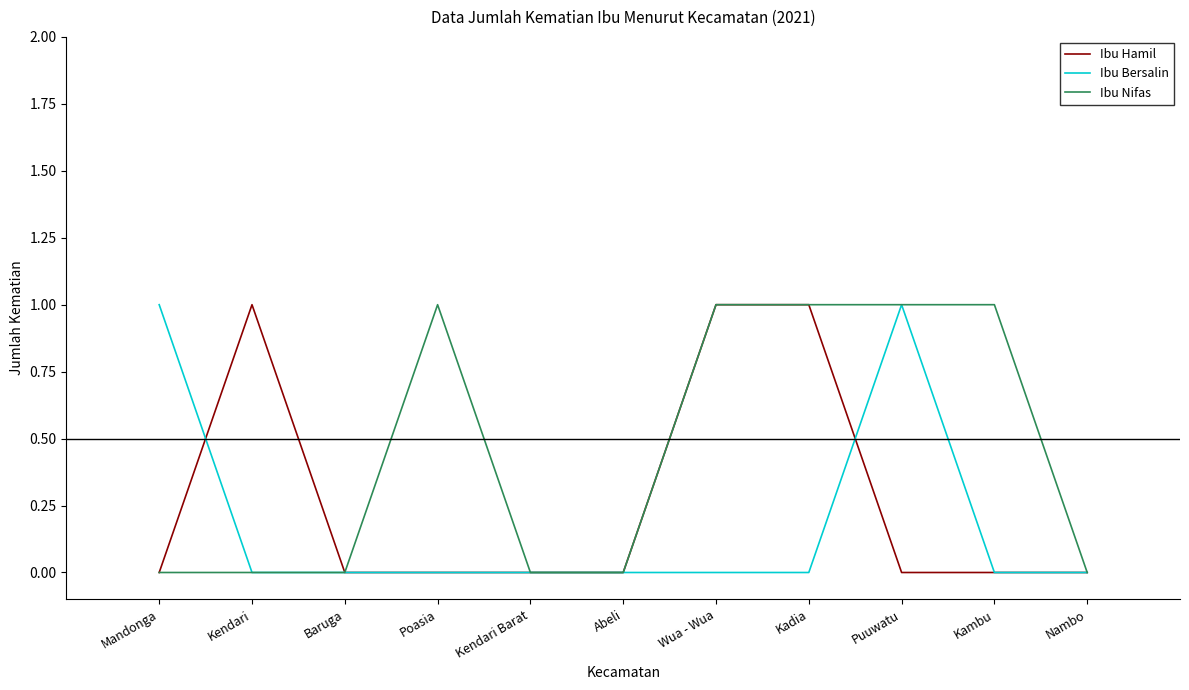

Reading left to right, list all the values displayed in this chart.

Ibu Hamil: Mandonga=0	Kendari=1	Baruga=0	Poasia=0	Kendari Barat=0	Abeli=0	Wua - Wua=1	Kadia=1	Puuwatu=0	Kambu=0	Nambo=0
Ibu Bersalin: Mandonga=1	Kendari=0	Baruga=0	Poasia=0	Kendari Barat=0	Abeli=0	Wua - Wua=0	Kadia=0	Puuwatu=1	Kambu=0	Nambo=0
Ibu Nifas: Mandonga=0	Kendari=0	Baruga=0	Poasia=1	Kendari Barat=0	Abeli=0	Wua - Wua=1	Kadia=1	Puuwatu=1	Kambu=1	Nambo=0